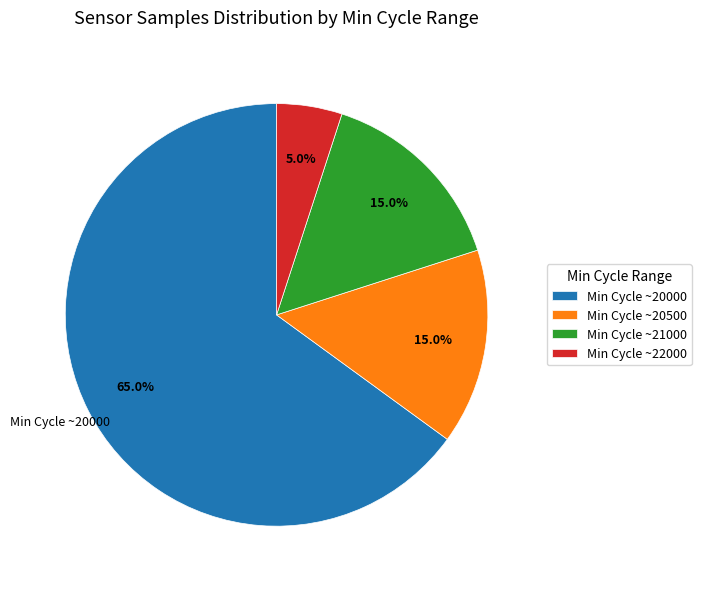

What is the smallest slice in the pie chart?

Min Cycle ~22000